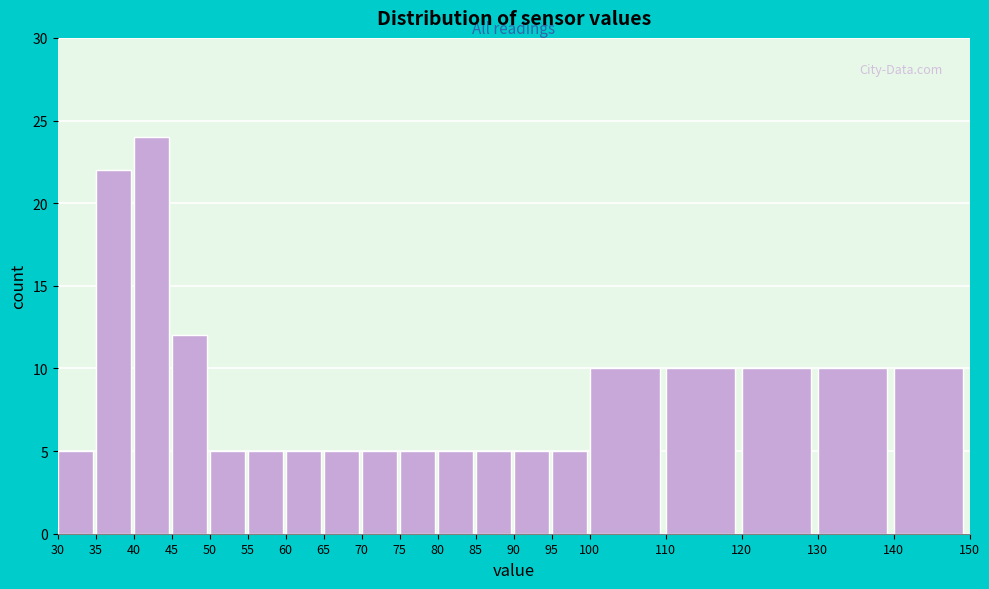

How tall is the bar that spans 70 to 75 on the x-axis? The values are not printed on the chart, so give them approximately, as read against the axis.

5